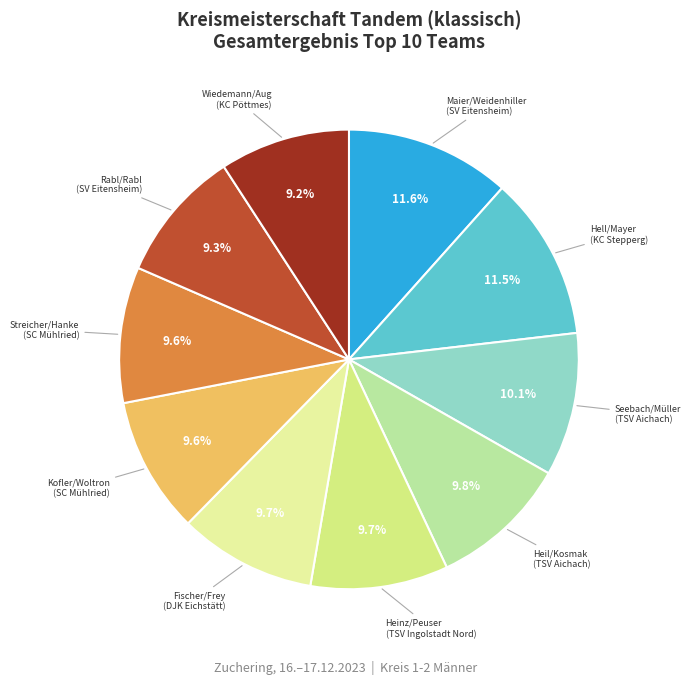

Which slice is the largest?

Maier/Weidenhiller
(SV Eitensheim)